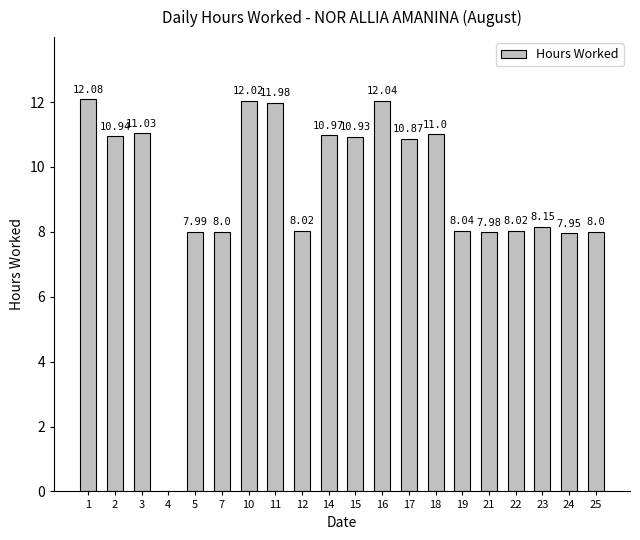

What is the ratio of the value at 10 to the value at 11?

1.0